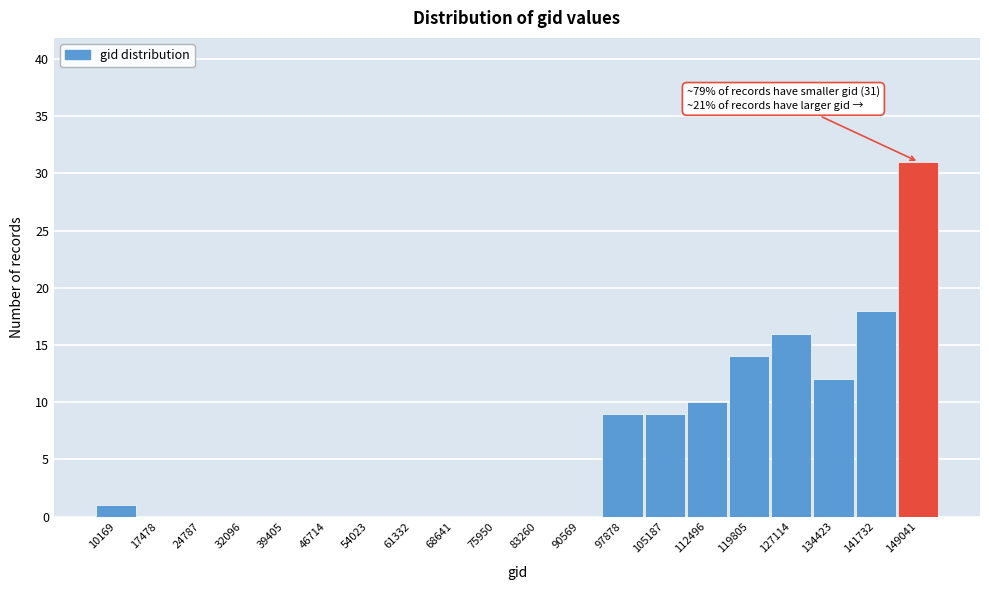

Reading left to right, extract all data points from this chart.

10169=1	17478=0	24787=0	32096=0	39405=0	46714=0	54023=0	61332=0	68641=0	75950=0	83260=0	90569=0	97878=9	105187=9	112496=10	119805=14	127114=16	134423=12	141732=18	149041=31